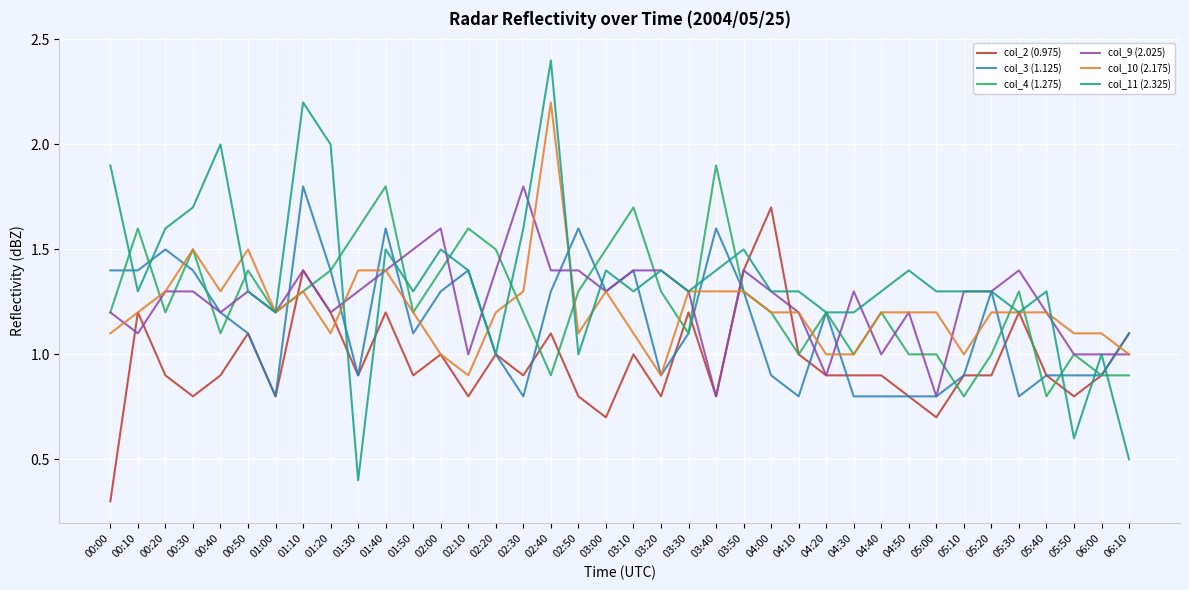

What is the smallest value displayed?

0.3